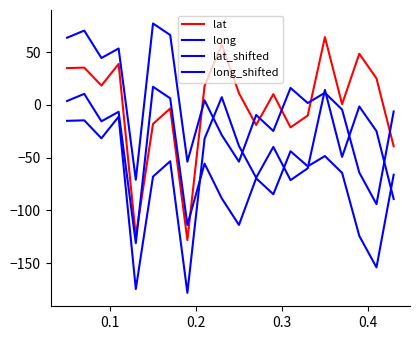

Does the chart display data point markers on the line(s)?

No